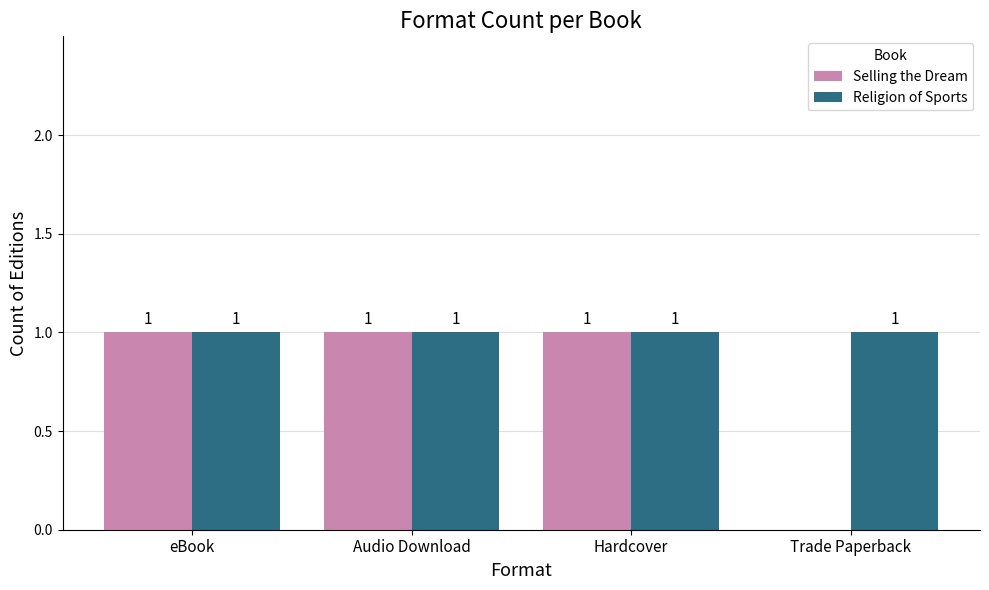

What is the sum of all Selling the Dream values?

3